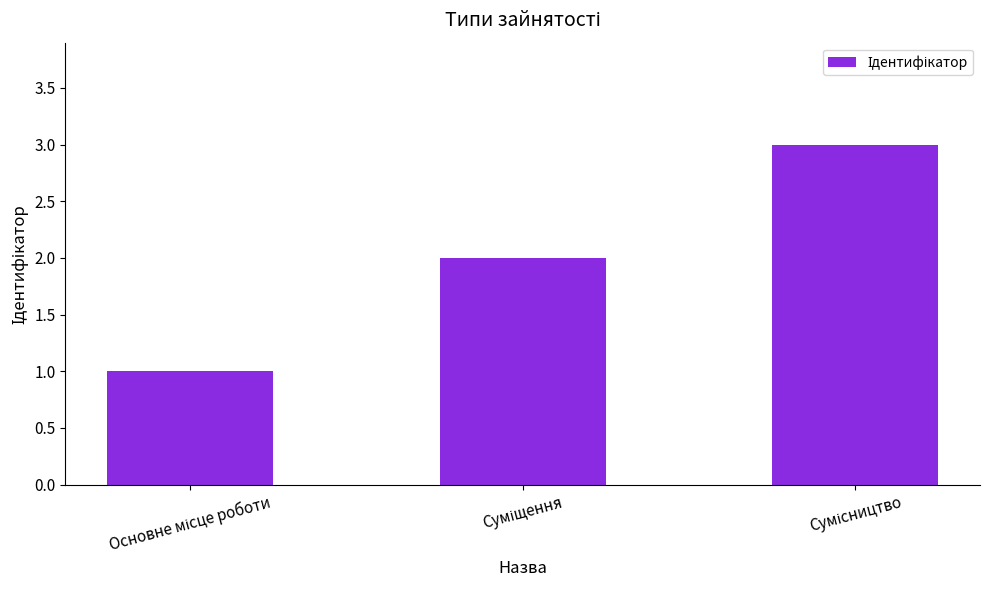

Reading left to right, list all the values displayed in this chart.

1	2	3